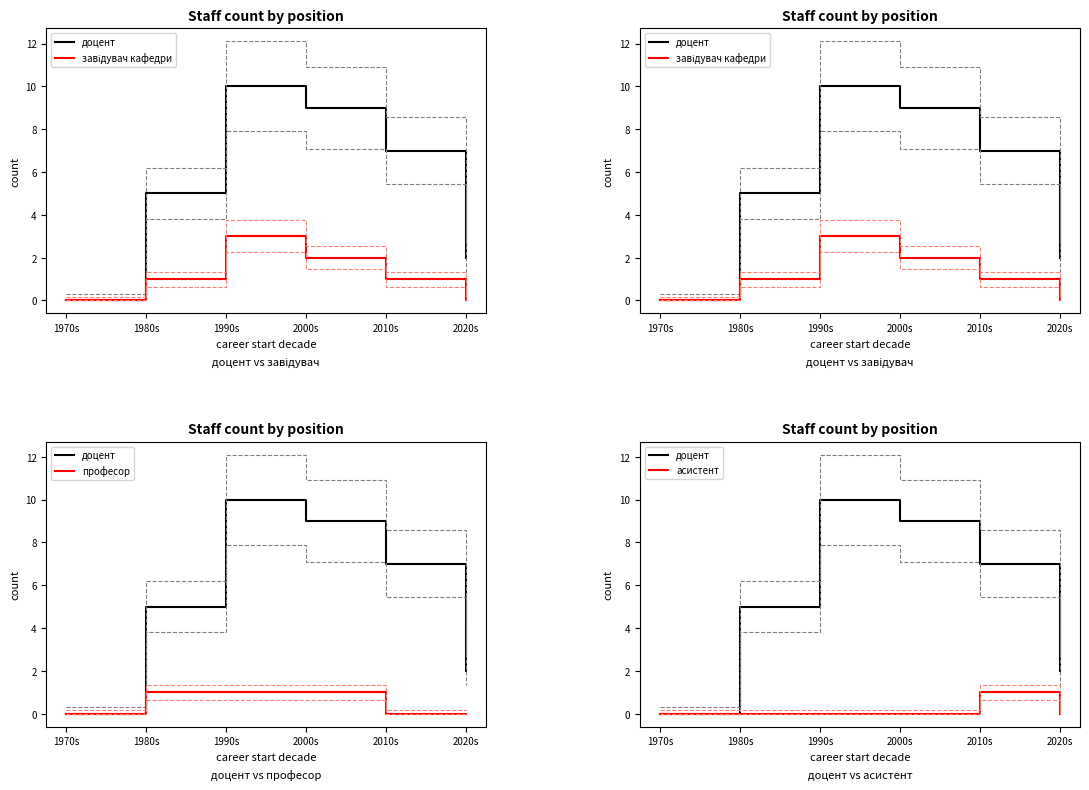

Reading left to right, extract all data points from this chart.

доцент: 1970s=0	1980s=5	1990s=10	2000s=9	2010s=7	2020s=2
завідувач кафедри: 1970s=0	1980s=1	1990s=3	2000s=2	2010s=1	2020s=0
професор: 1970s=0	1980s=1	1990s=1	2000s=1	2010s=0	2020s=0
асистент: 1970s=0	1980s=0	1990s=0	2000s=0	2010s=1	2020s=0